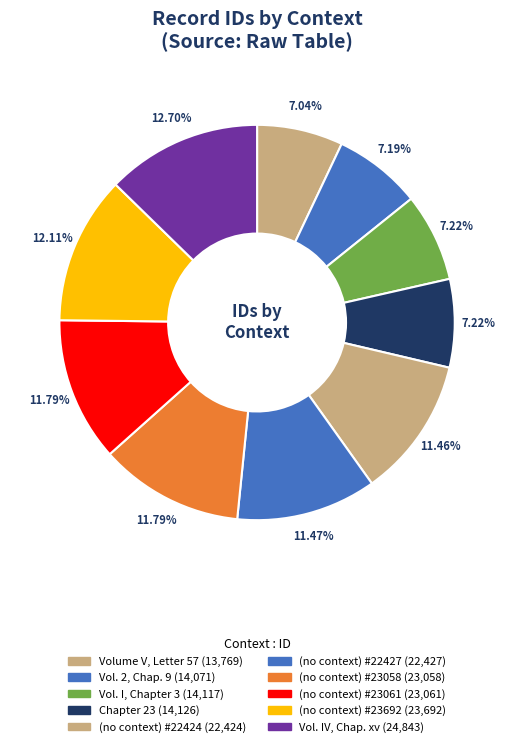

To the nearest percent, what is the difference between the largest and smallest slice percentages?

6%